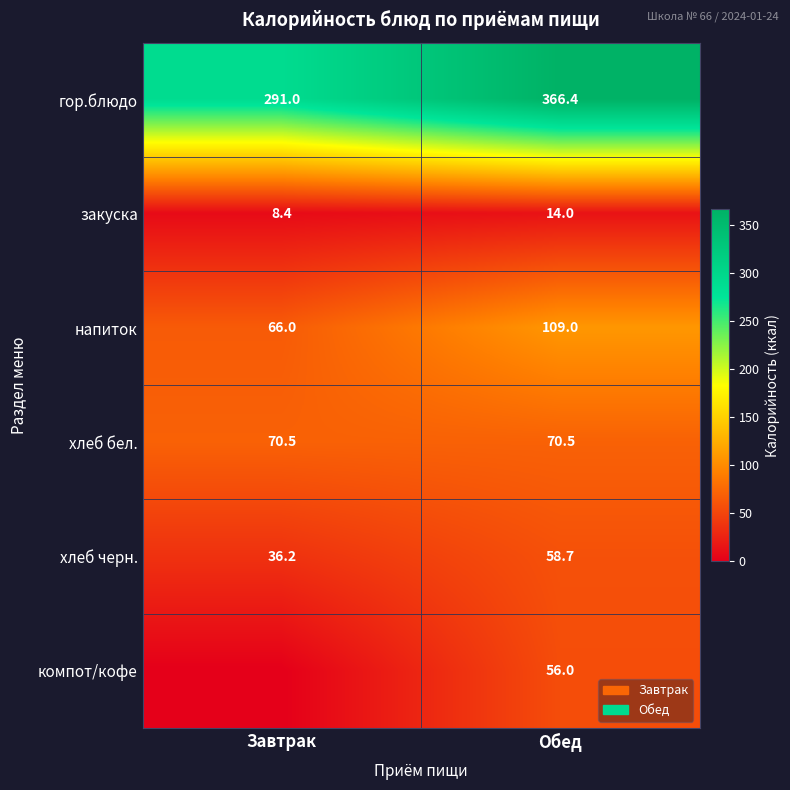

At which label is напиток closest to 87?

Завтрак